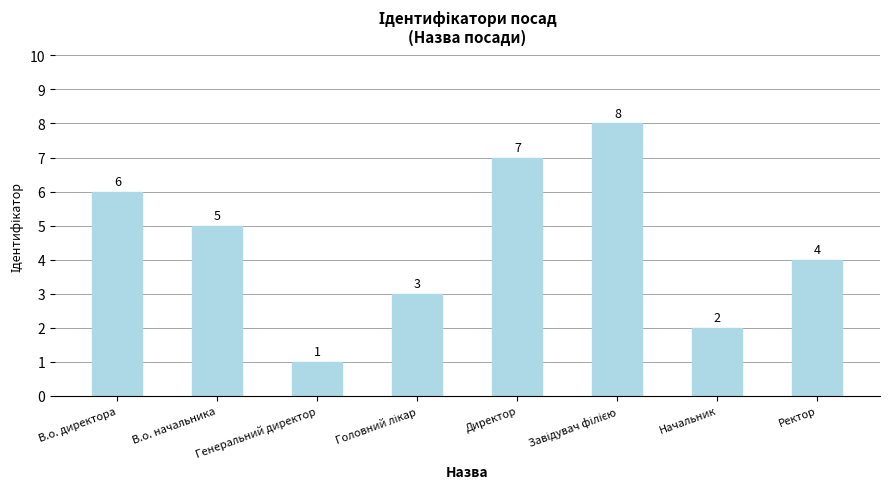

Which has a higher value, Генеральний директор or В.о. директора?

В.о. директора